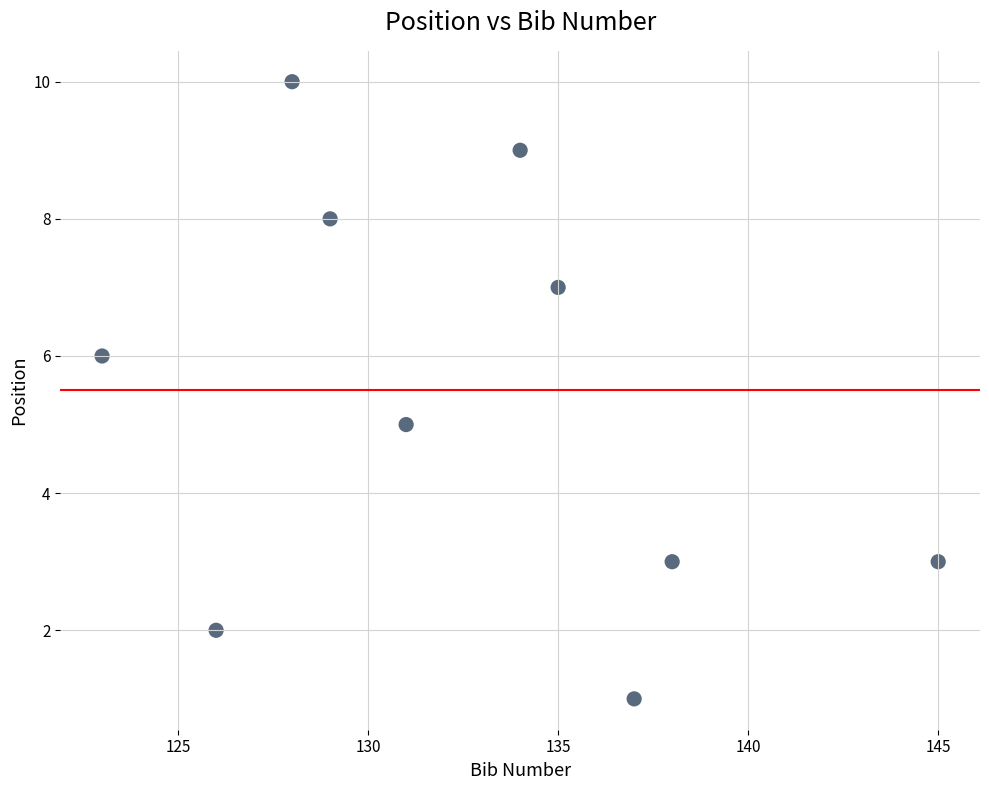

What is the average Y value?

5